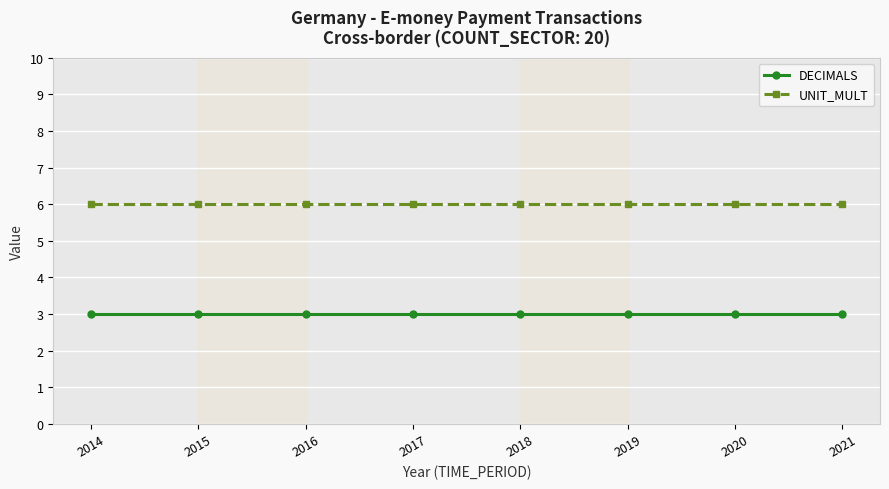

What is the average value of the UNIT_MULT series?

6